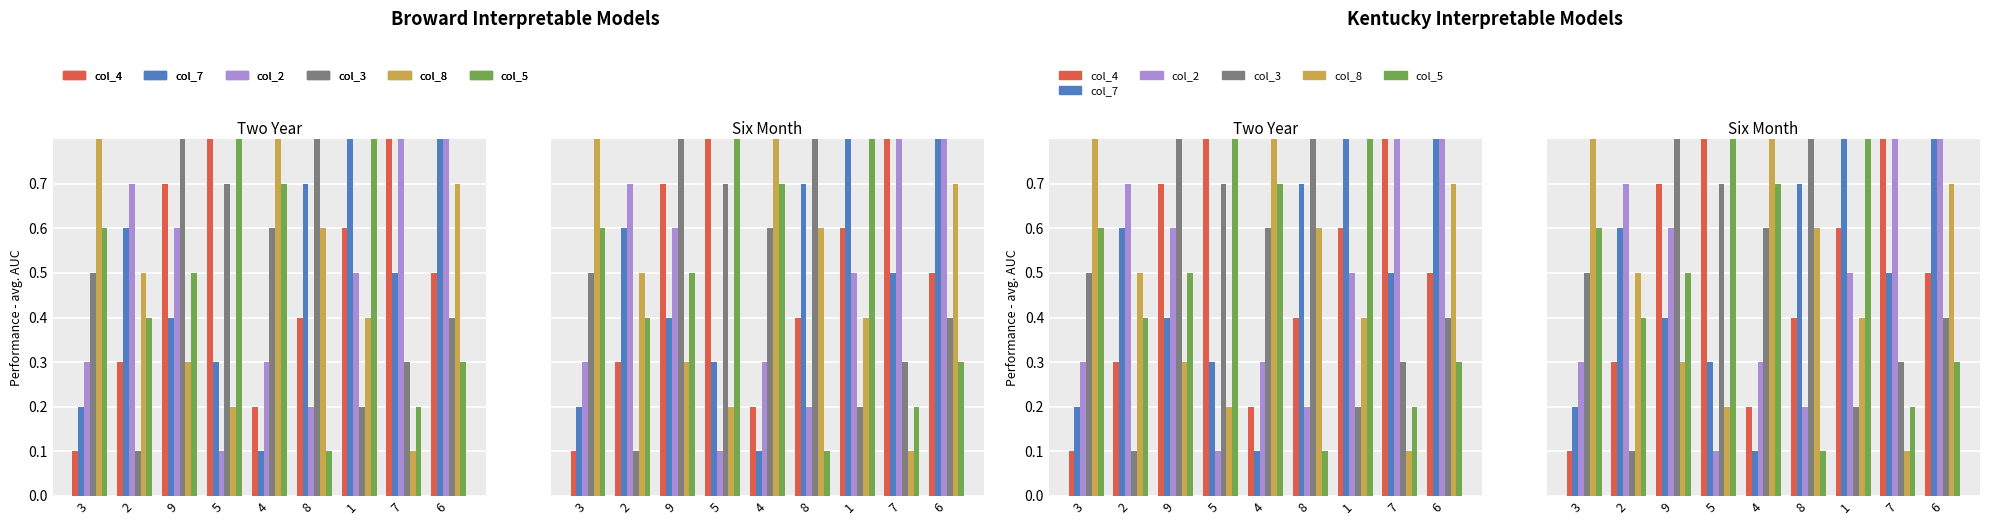

What is the label of the 3rd bar from the right?

1